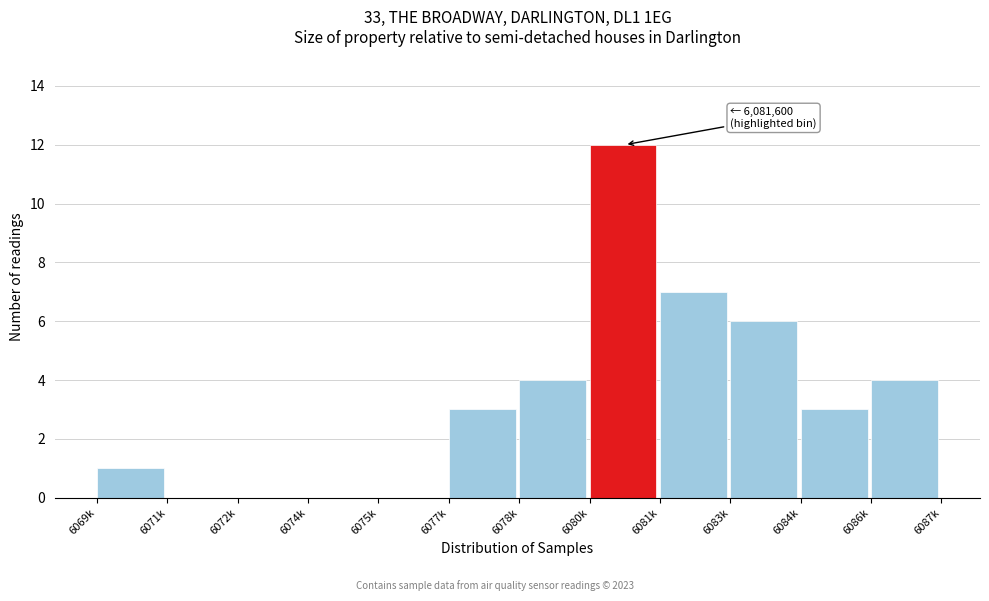

Reading right to left, what are all the values shown in this chart?

6086k=4	6084k=3	6083k=6	6081k=7	6080k=12	6078k=4	6077k=3	6075k=0	6074k=0	6072k=0	6071k=0	6069k=1